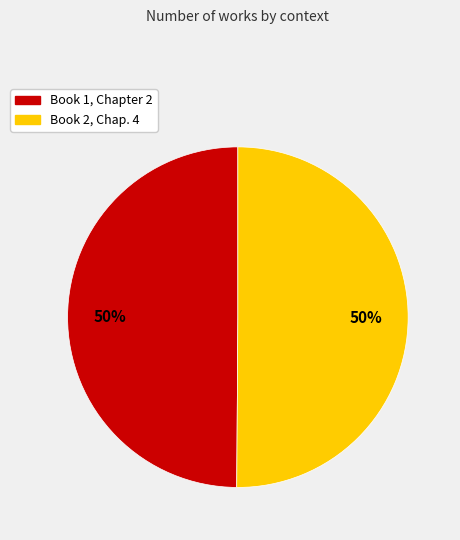

What percentage is the Book 1, Chapter 2 slice, to the nearest percent?

50%